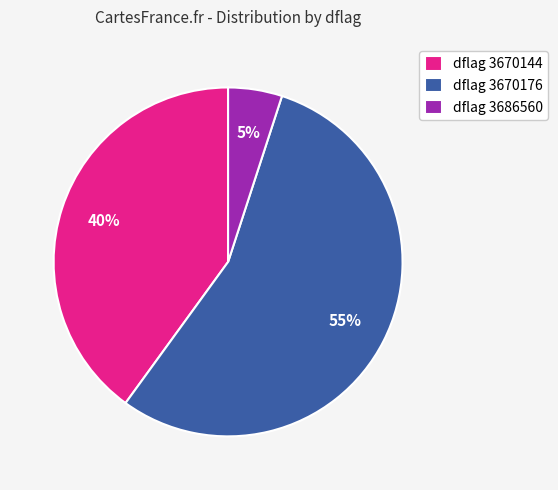

How many slices are in this pie chart?

3